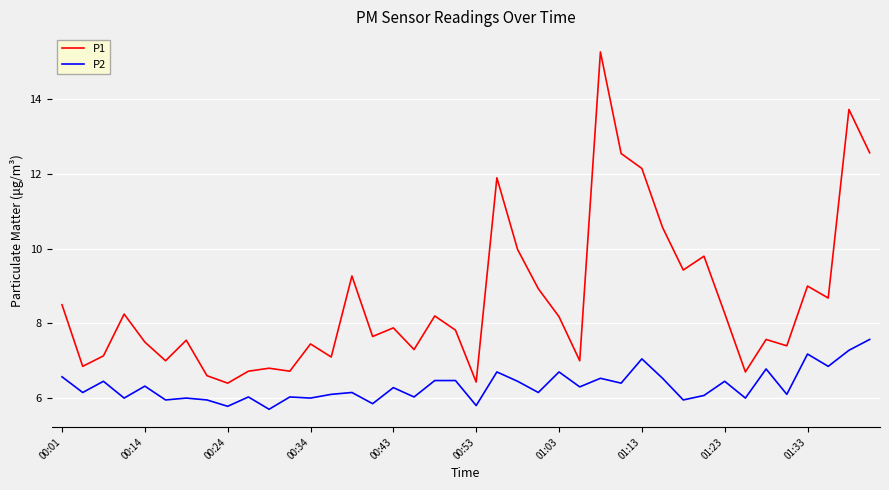

What is the lowest value of the P2 series?

5.7